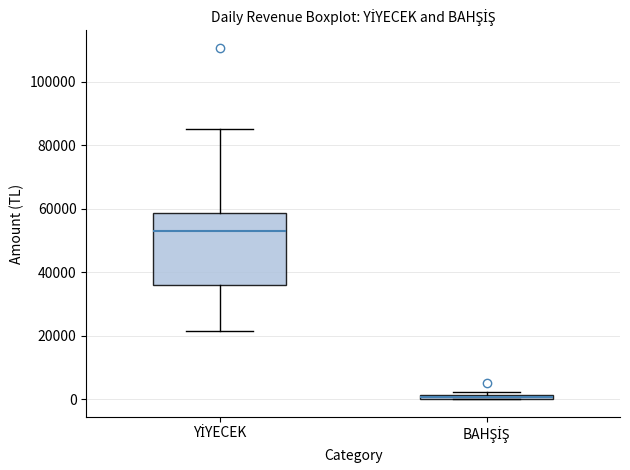

Which box's median line is the lowest?

BAHŞİŞ